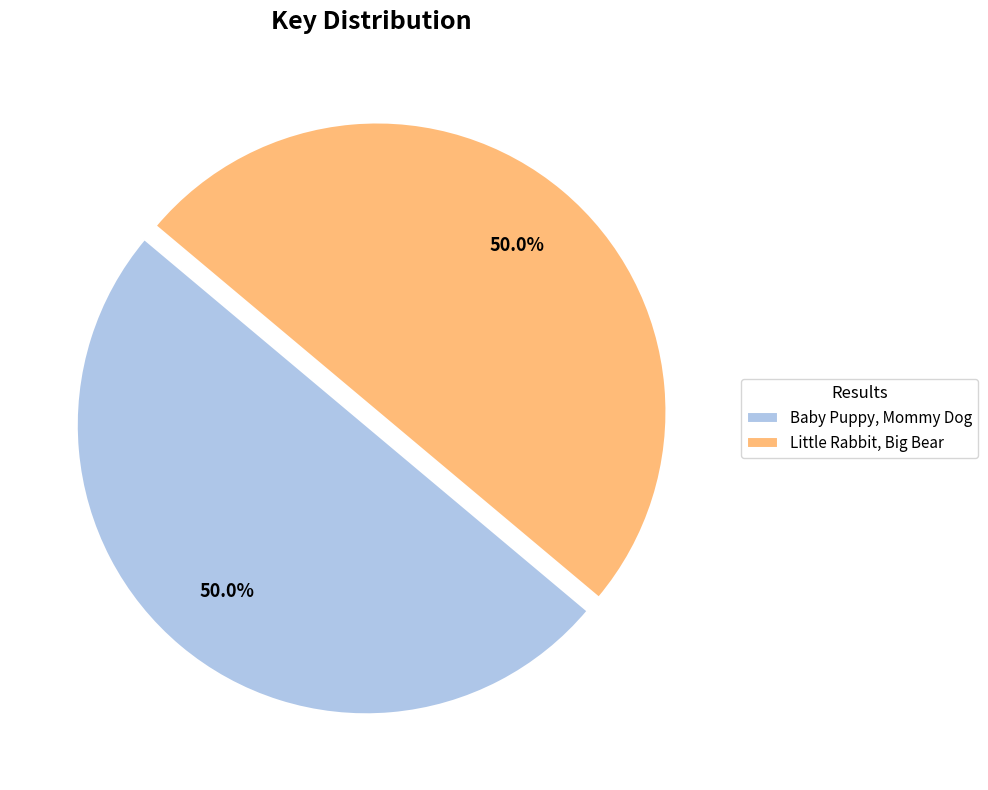

How much of the chart is everything except Baby Puppy, Mommy Dog?

50.0%